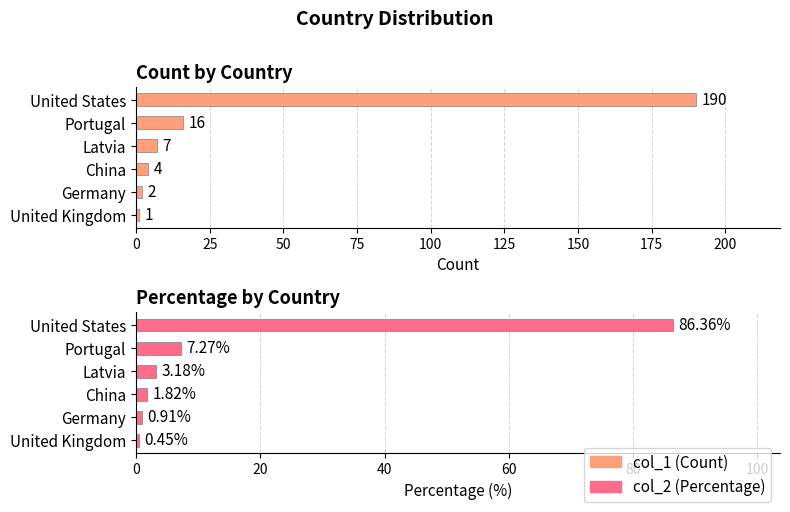

How many values in the col_2 series are below 3?

3